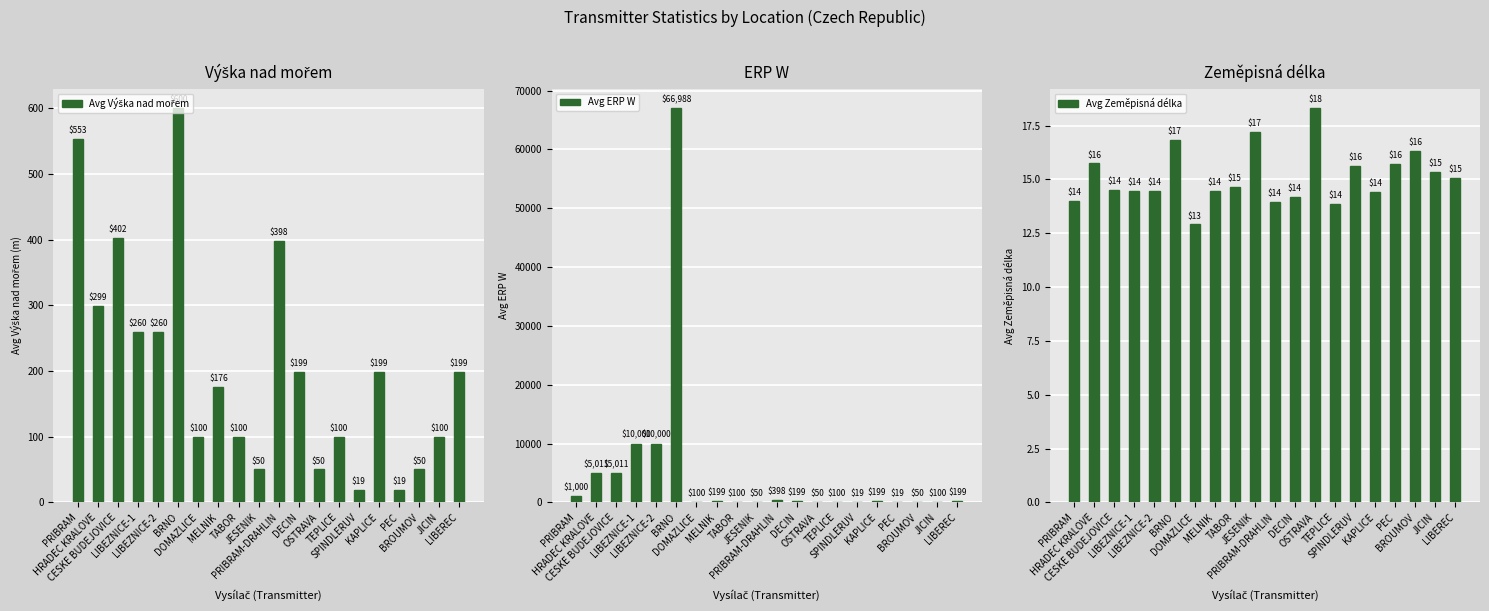

Where is Avg ERP W nearest to the value 33503?

LIBEZNICE-1